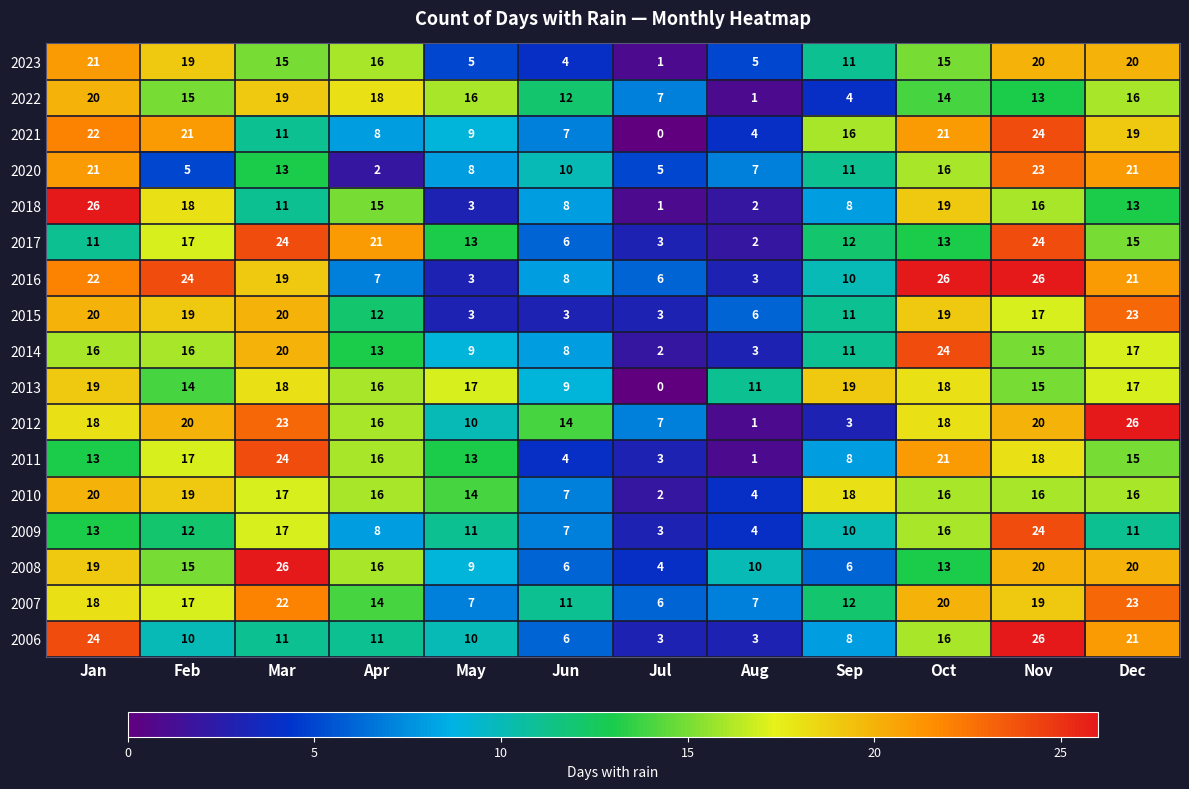

Count the number of data series in this chart.

17